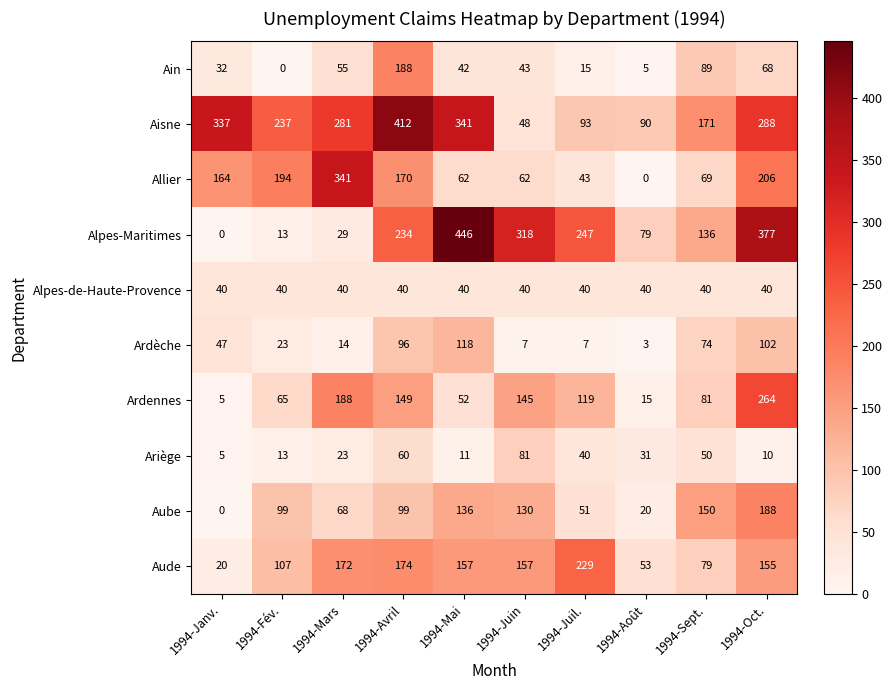

Where is Ariège nearest to the value 43?

1994-Juil.